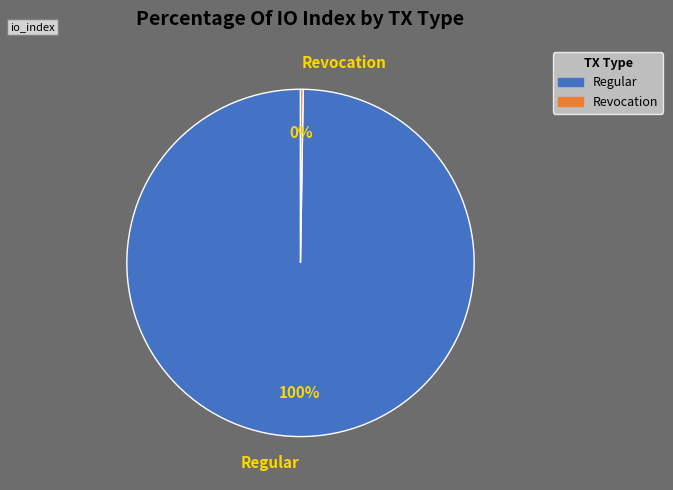

To the nearest percent, what is the average slice percentage?

50%